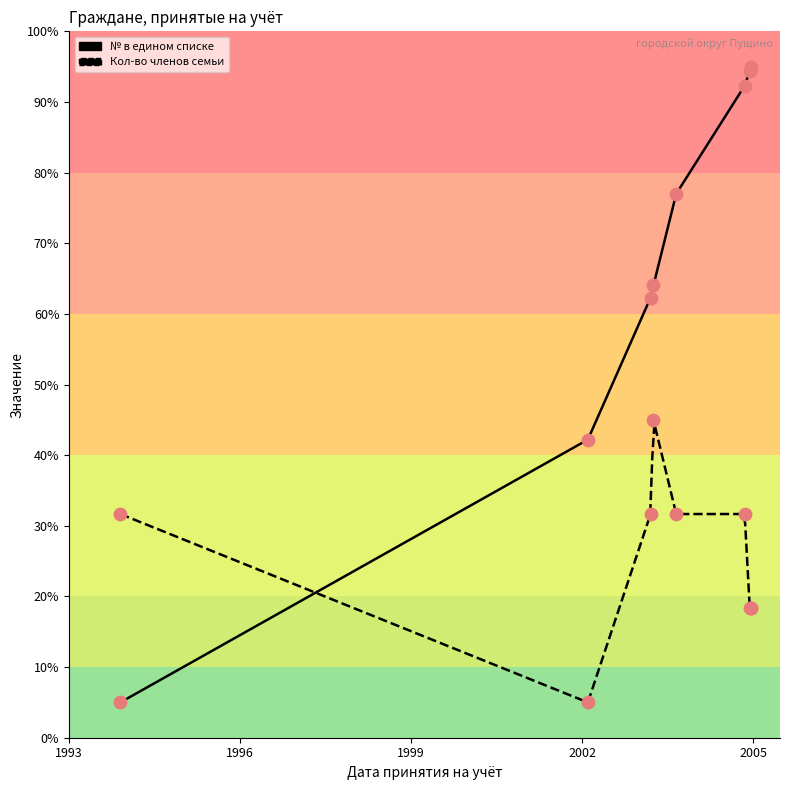

At which category is the sum across all series the highest?

2004-11